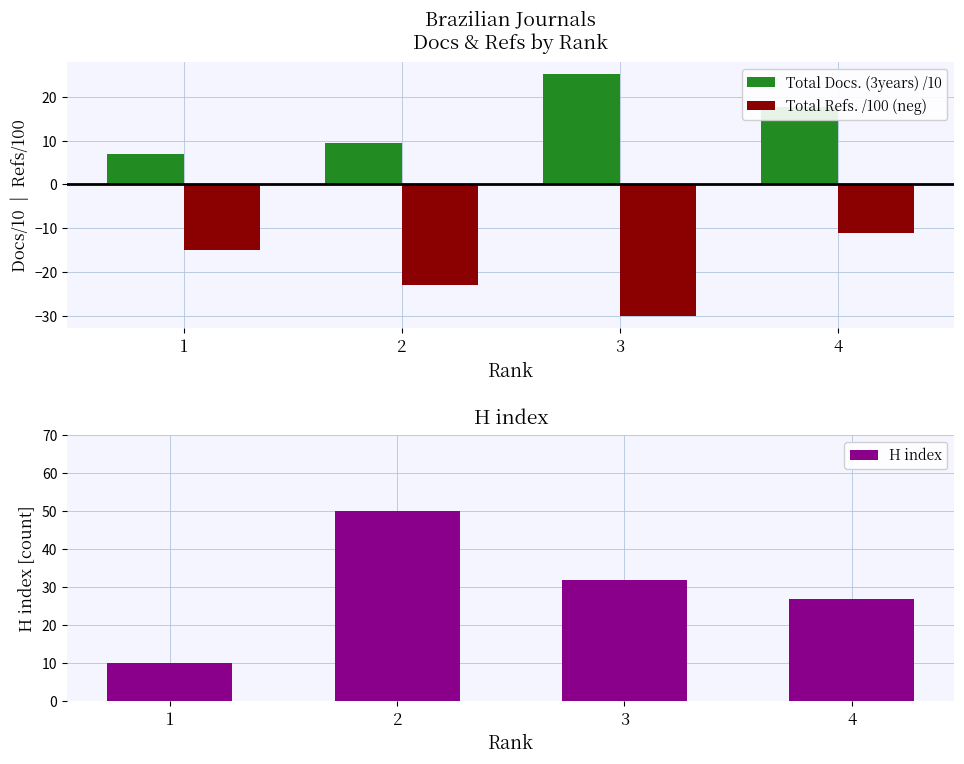

Reading right to left, extract all data points from this chart.

Total Docs. (3years) /10: 4=17.6	3=25.1	2=9.4	1=6.9
Total Refs. /100 (neg): 4=-11.0	3=-30.1	2=-23.1	1=-14.9
H index: 4=27.0	3=32.0	2=50.0	1=10.0